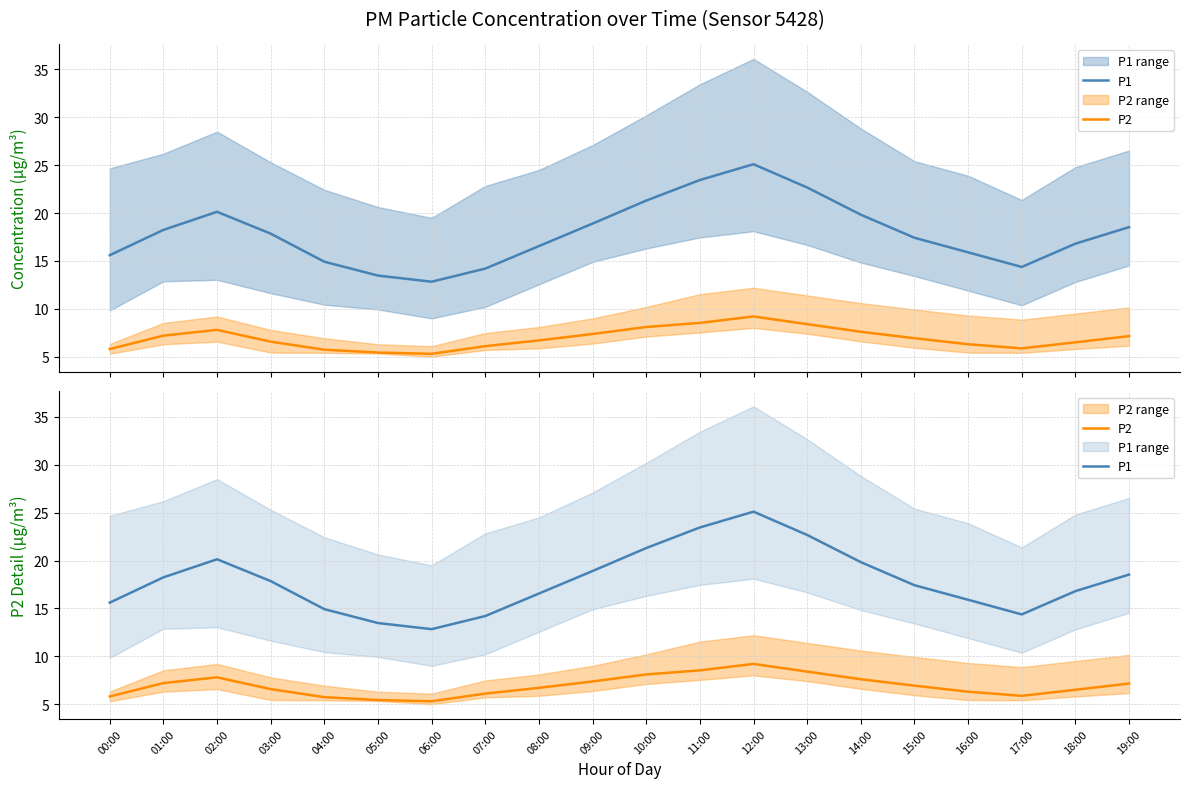

What are all the series names shown in the legend?

P1, P2